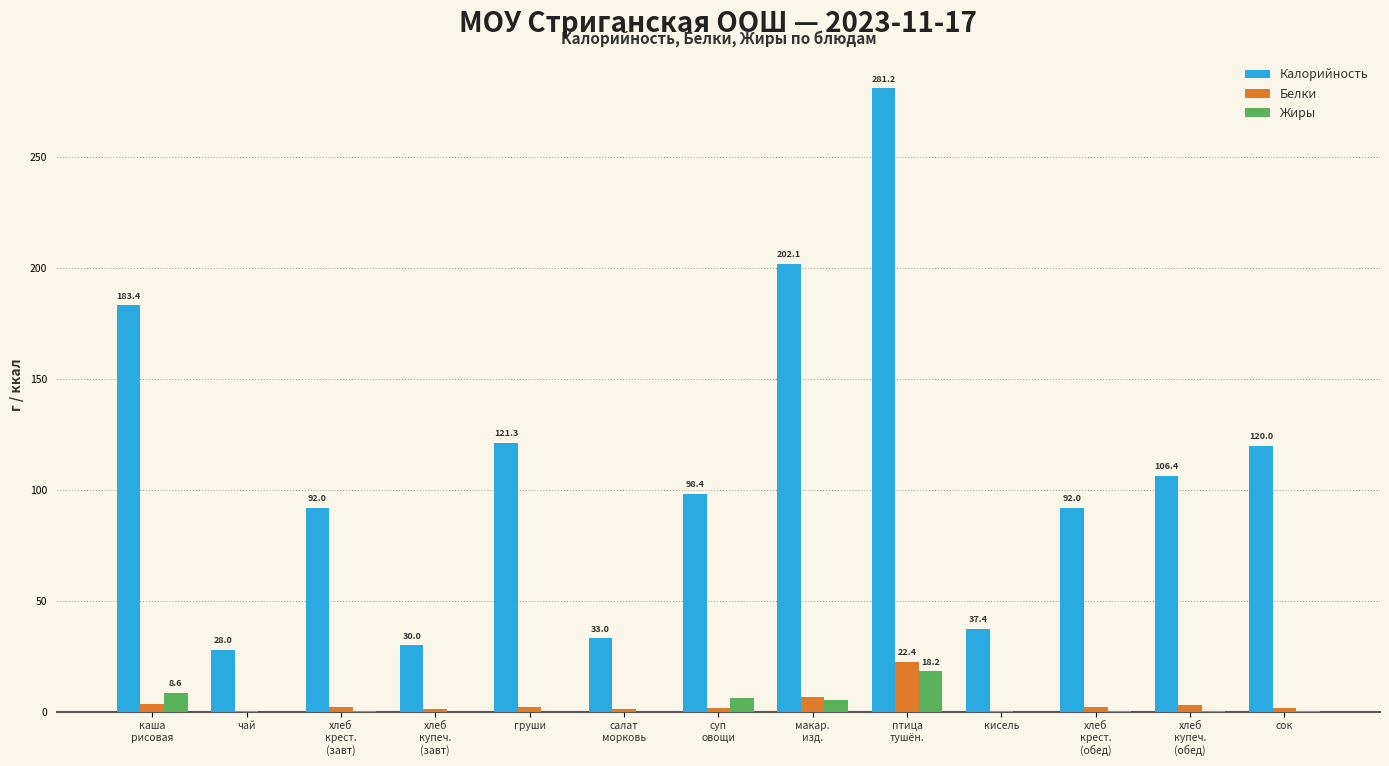

Which series changed the most between груши and кисель?

Калорийность